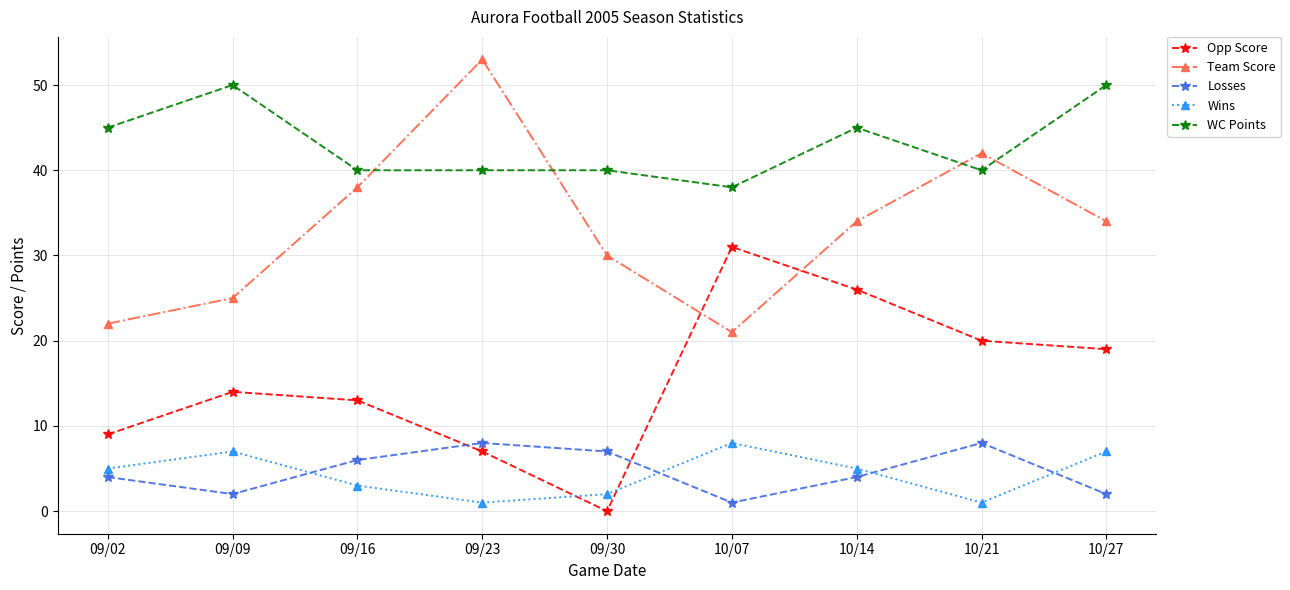

How many data points in Wins are less than 5?

4